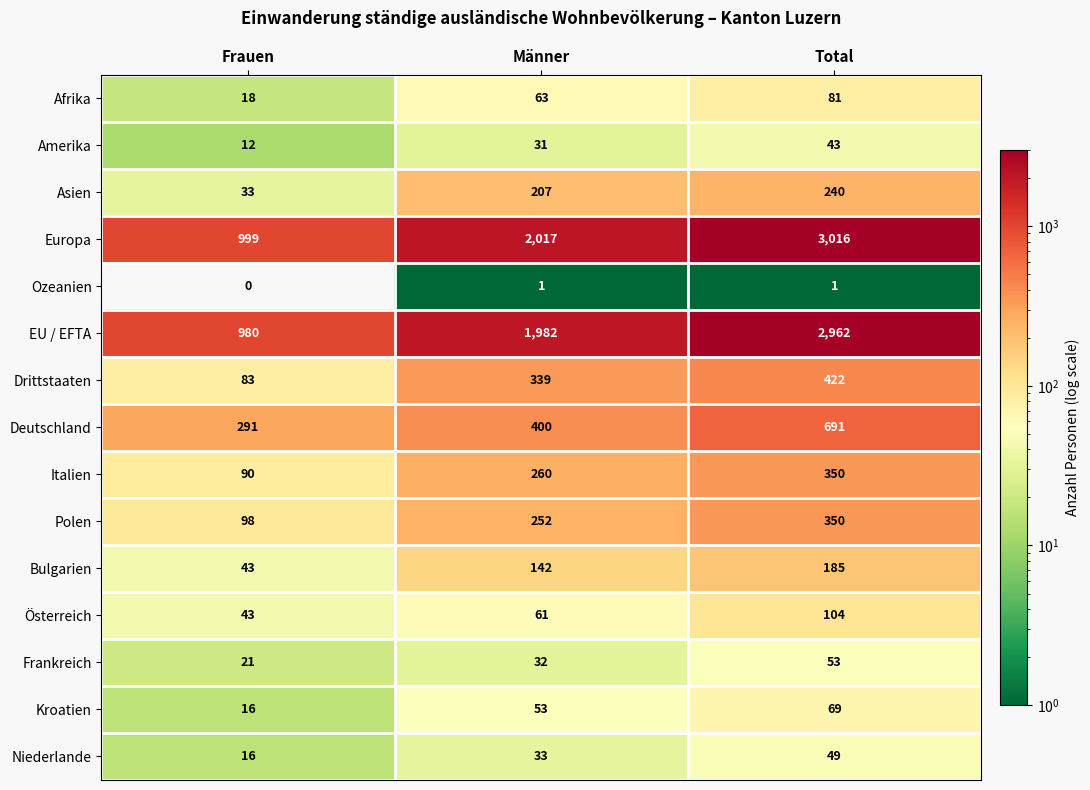

Rank the categories by Niederlande value from lowest to highest.

Frauen, Männer, Total